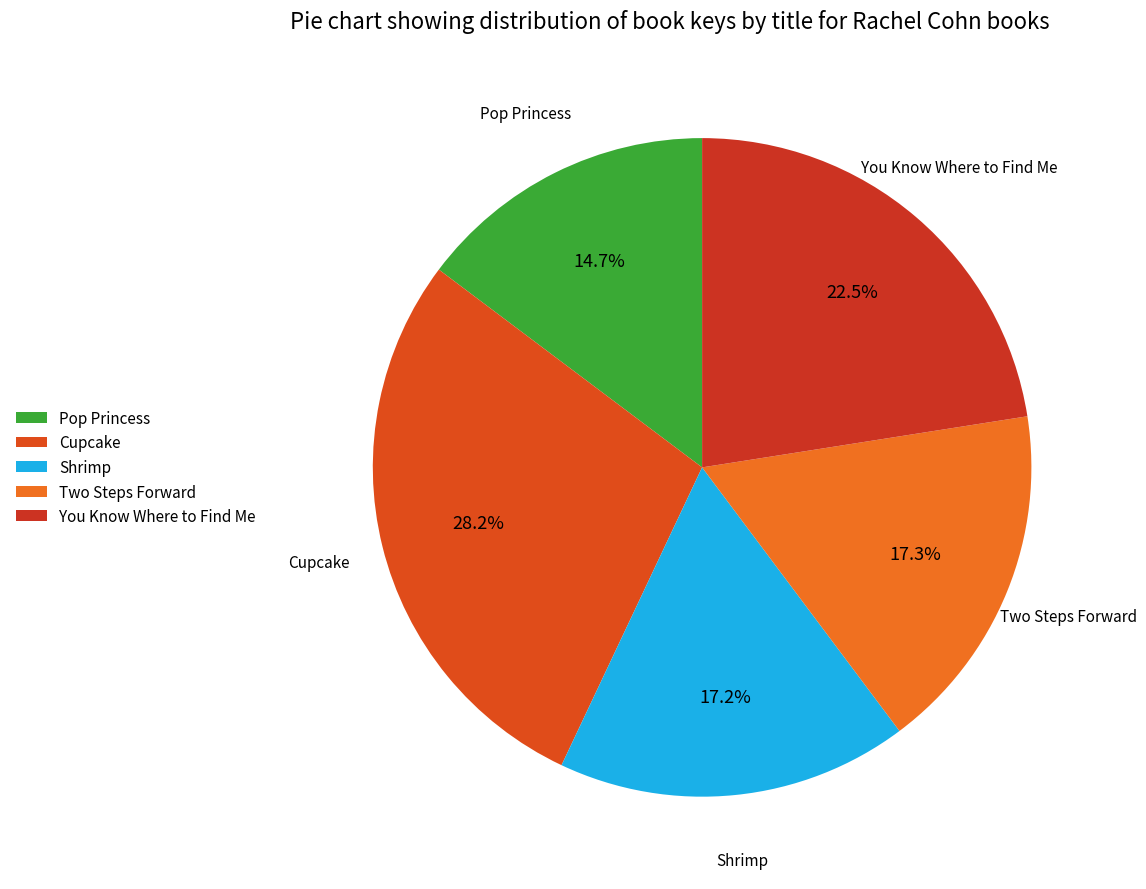

What is the ratio of the value at Pop Princess to the value at You Know Where to Find Me?

0.7